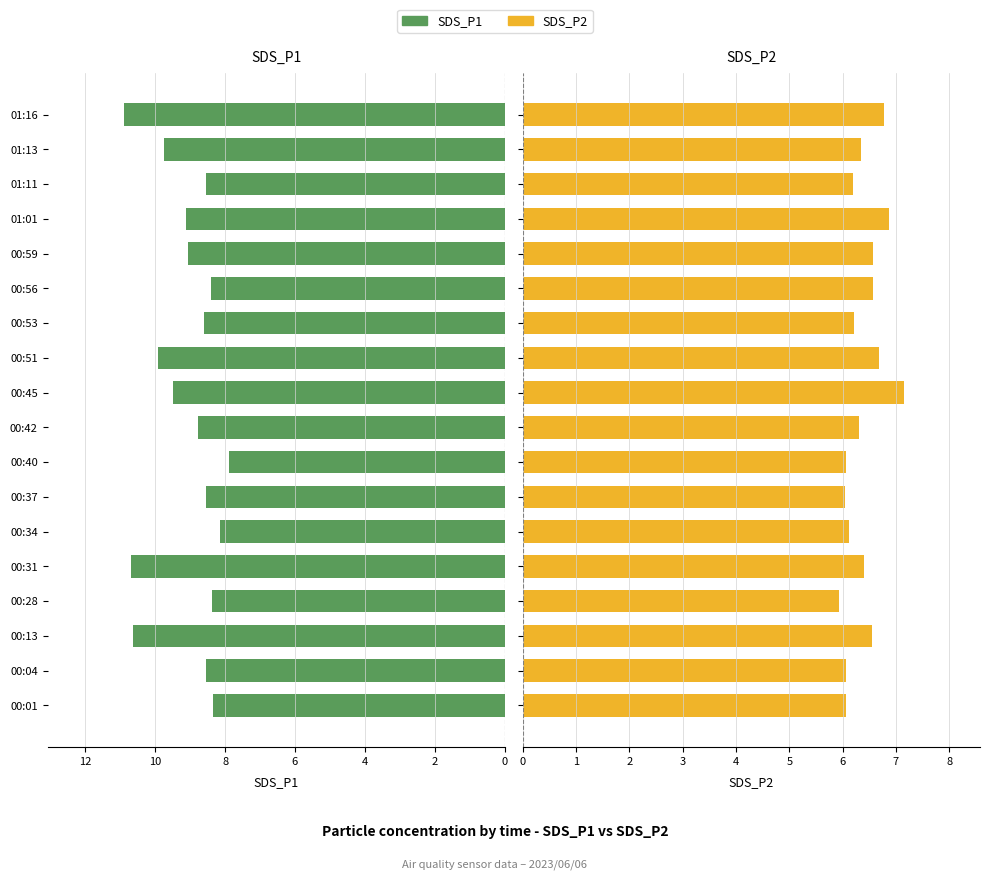

At 00:42, list the series in order from largest to smallest.

SDS_P1, SDS_P2